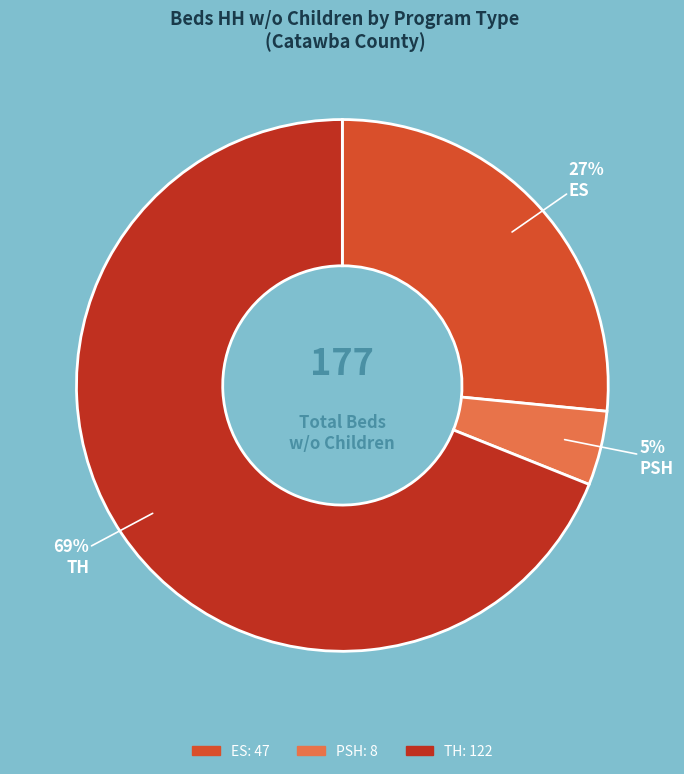

Approximately how many times larger is the value at PSH compared to TH?

0.1